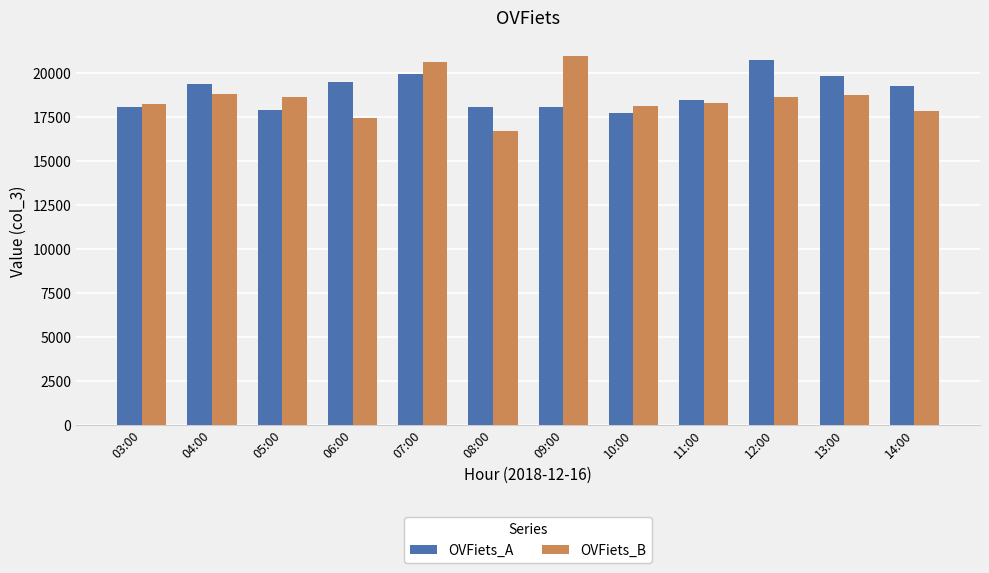

What is the difference between the maximum and minimum values in the OVFiets_A series?

2989